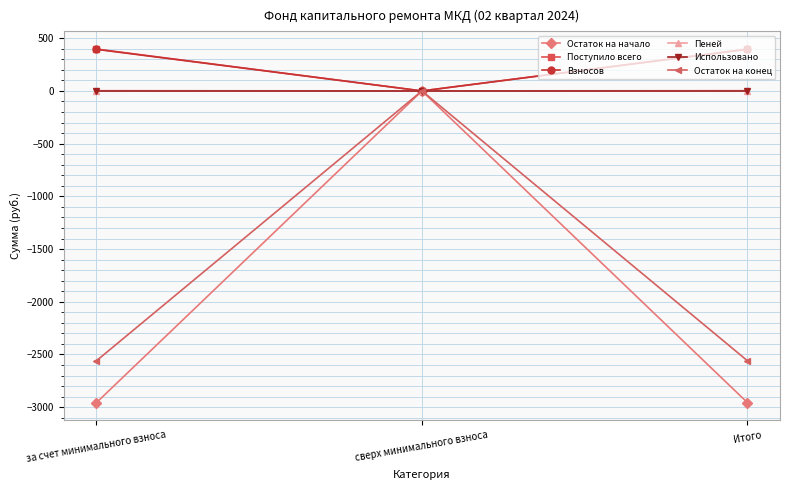

What position from the right is Итого?

1